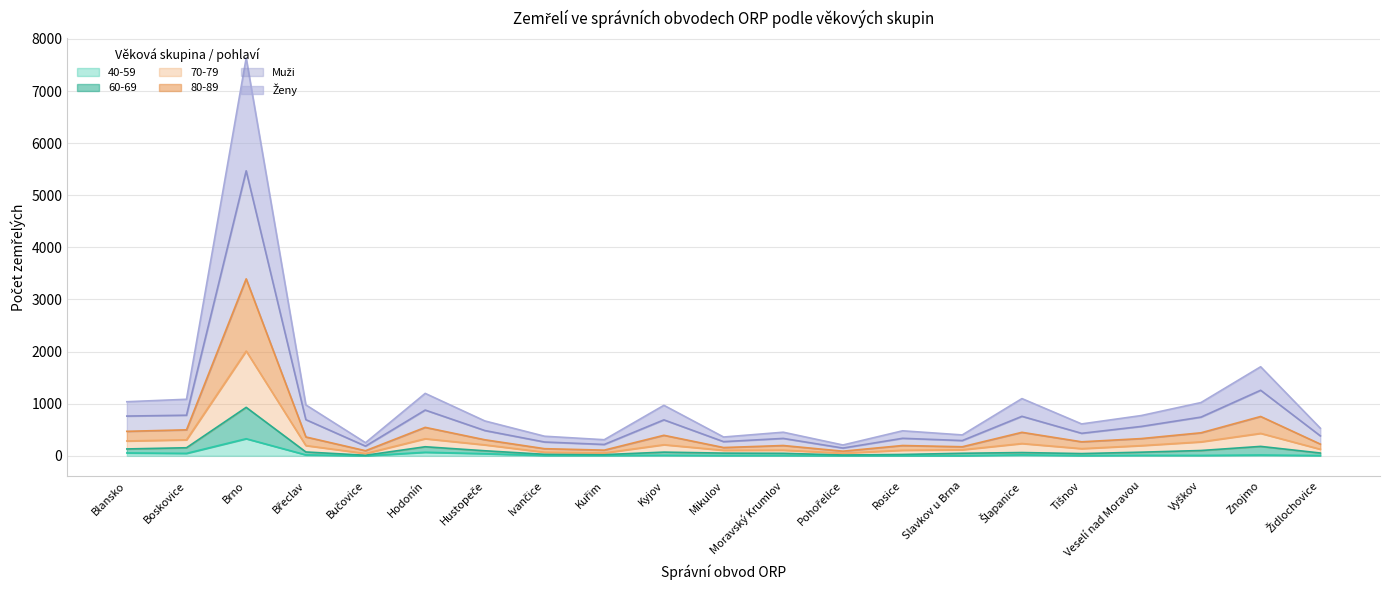

Reading left to right, what are all the values shown in this chart?

60-69: Blansko=132	Boskovice=155	Brno=930	Břeclav=74	Bučovice=11	Hodonín=174	Hustopeče=97	Ivančice=29	Kuřim=23	Kyjov=71	Mikulov=52	Moravský Krumlov=48	Pohořelice=16	Rosice=26	Slavkov u Brna=49	Šlapanice=63	Tišnov=43	Veselí nad Moravou=70	Vyškov=102	Znojmo=181	Židlochovice=54
Muži: Blansko=1038	Boskovice=1085	Brno=7632	Břeclav=977	Bučovice=252	Hodonín=1198	Hustopeče=669	Ivančice=376	Kuřim=309	Kyjov=969	Mikulov=361	Moravský Krumlov=453	Pohořelice=208	Rosice=480	Slavkov u Brna=401	Šlapanice=1098	Tišnov=612	Veselí nad Moravou=773	Vyškov=1022	Znojmo=1709	Židlochovice=530
Ženy: Blansko=763	Boskovice=779	Brno=5469	Břeclav=694	Bučovice=186	Hodonín=878	Hustopeče=485	Ivančice=265	Kuřim=218	Kyjov=690	Mikulov=272	Moravský Krumlov=334	Pohořelice=149	Rosice=336	Slavkov u Brna=293	Šlapanice=758	Tišnov=432	Veselí nad Moravou=564	Vyškov=743	Znojmo=1258	Židlochovice=383
40-59: Blansko=55	Boskovice=47	Brno=328	Břeclav=18	Bučovice=0	Hodonín=68	Hustopeče=41	Ivančice=7	Kuřim=7	Kyjov=10	Mikulov=5	Moravský Krumlov=6	Pohořelice=2	Rosice=3	Slavkov u Brna=2	Šlapanice=18	Tišnov=4	Veselí nad Moravou=9	Vyškov=8	Znojmo=16	Židlochovice=5
70-79: Blansko=470	Boskovice=499	Brno=3396	Břeclav=362	Bučovice=98	Hodonín=546	Hustopeče=308	Ivančice=137	Kuřim=109	Kyjov=394	Mikulov=159	Moravský Krumlov=198	Pohořelice=89	Rosice=198	Slavkov u Brna=174	Šlapanice=451	Tišnov=269	Veselí nad Moravou=331	Vyškov=442	Znojmo=755	Židlochovice=225
80-89: Blansko=285	Boskovice=307	Brno=2011	Břeclav=197	Bučovice=44	Hodonín=328	Hustopeče=210	Ivančice=69	Kuřim=55	Kyjov=213	Mikulov=106	Moravský Krumlov=109	Pohořelice=51	Rosice=107	Slavkov u Brna=116	Šlapanice=236	Tišnov=138	Veselí nad Moravou=196	Vyškov=268	Znojmo=431	Židlochovice=126